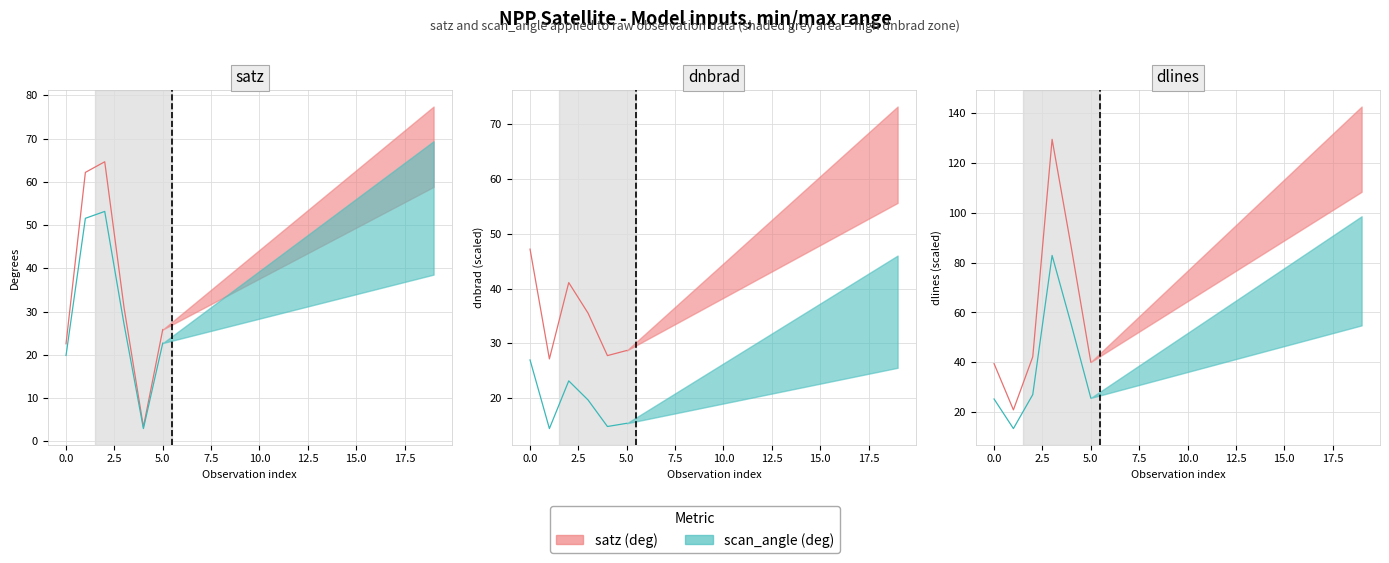

The value of satz (deg) at 0.0 is 13.6. True or false?

False